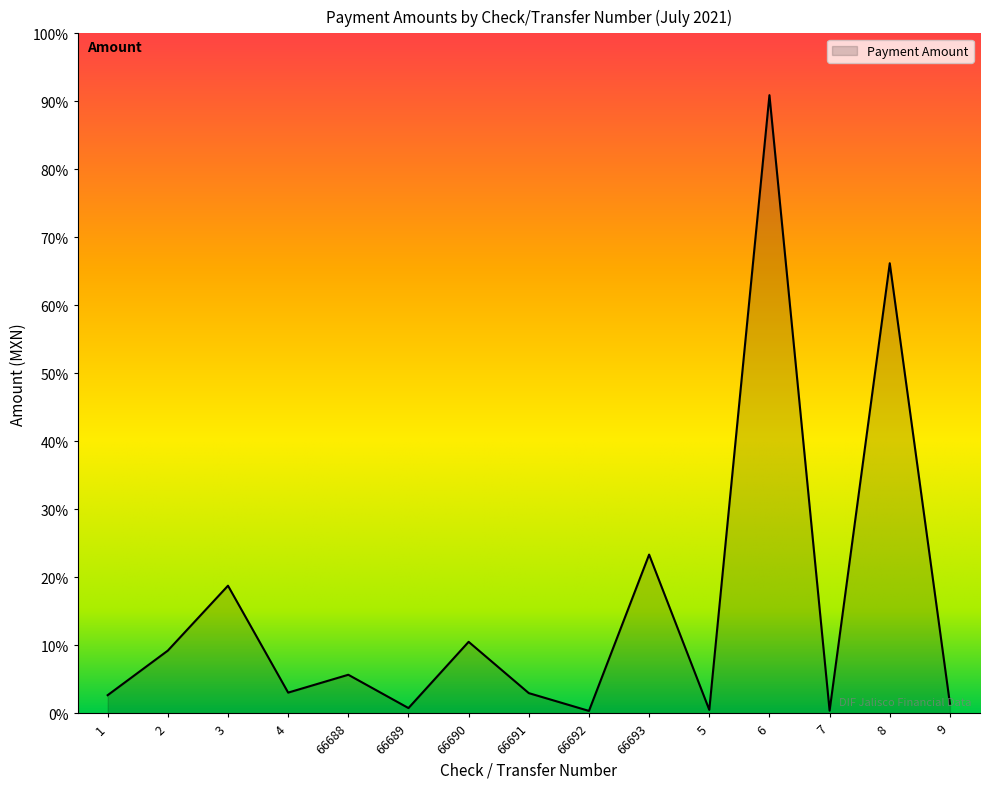

At which category does the data reach its first local valley?

4